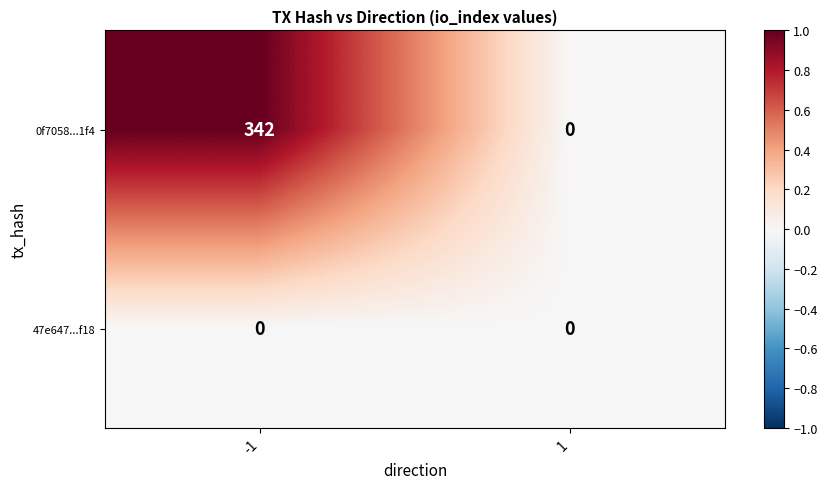

What is the highest value of the 0f7058...1f4 series?

342